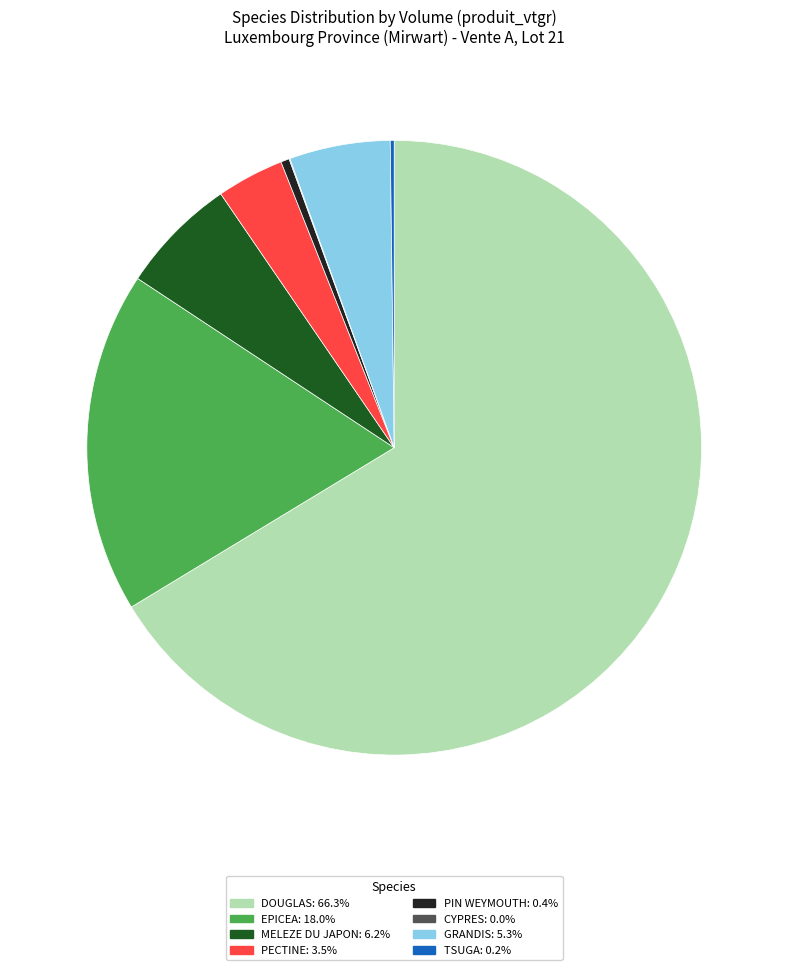

Does any single category account for the majority?

Yes